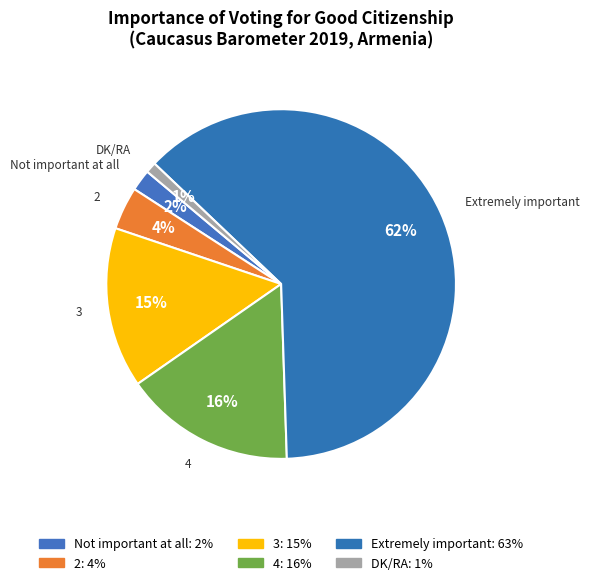

Is the sum of 4 and Extremely important greater than half?

Yes